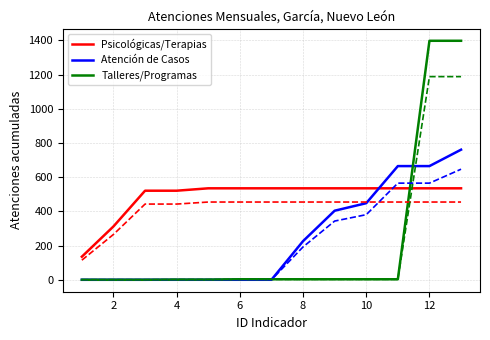

Which series has the widest spread of values?

Talleres/Programas